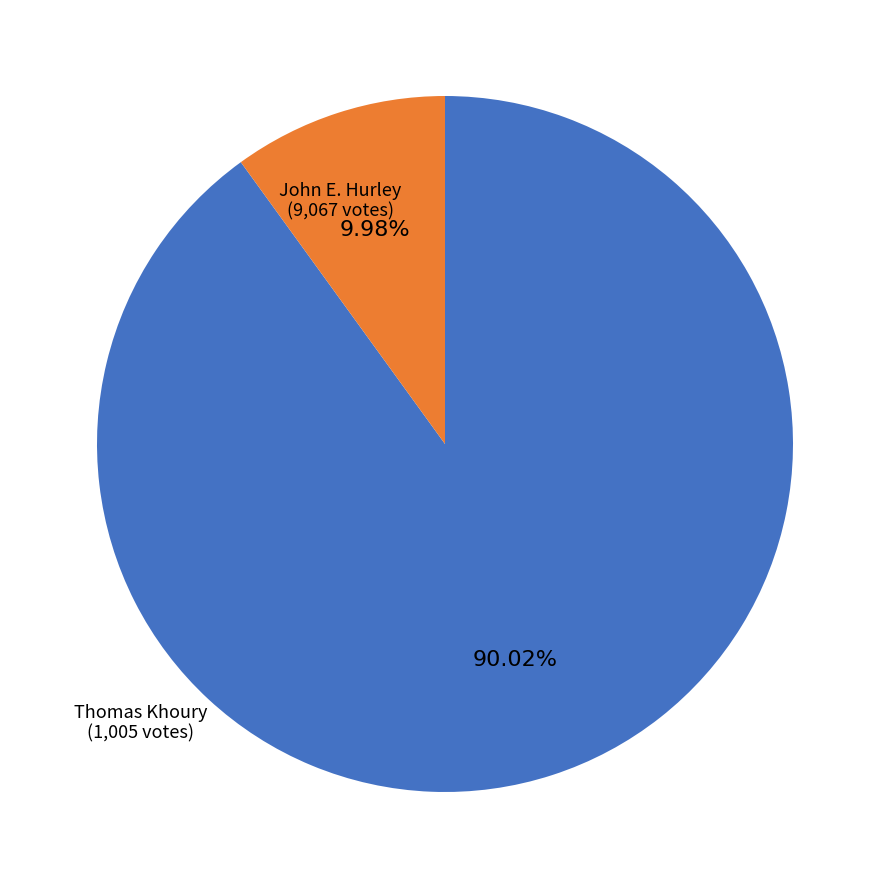

Is the sum of John E. Hurley (9,067 votes) and Thomas Khoury (1,005 votes) greater than half?

Yes